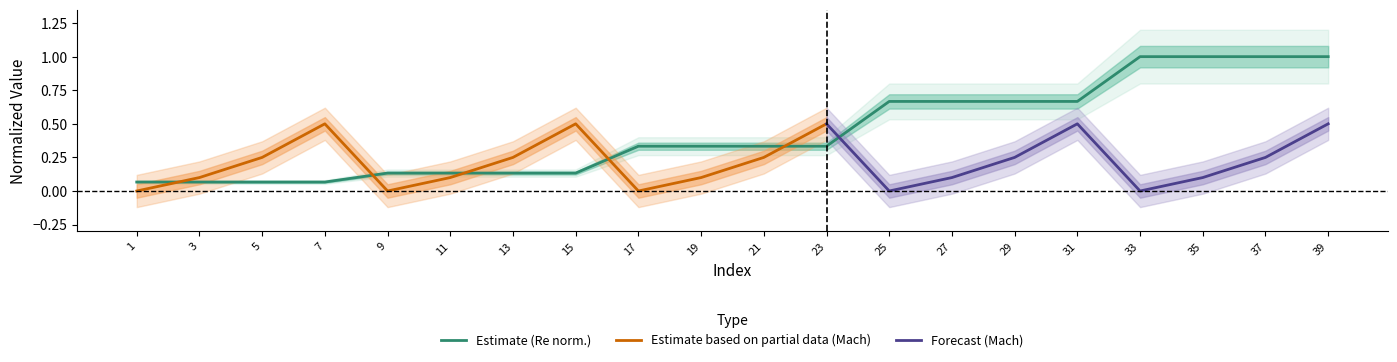

Reading left to right, extract all data points from this chart.

1=0.1	3=0.1	5=0.1	7=0.1	9=0.1	11=0.1	13=0.1	15=0.1	17=0.3	19=0.3	21=0.3	23=0.3	25=0.7	27=0.7	29=0.7	31=0.7	33=1.0	35=1.0	37=1.0	39=1.0